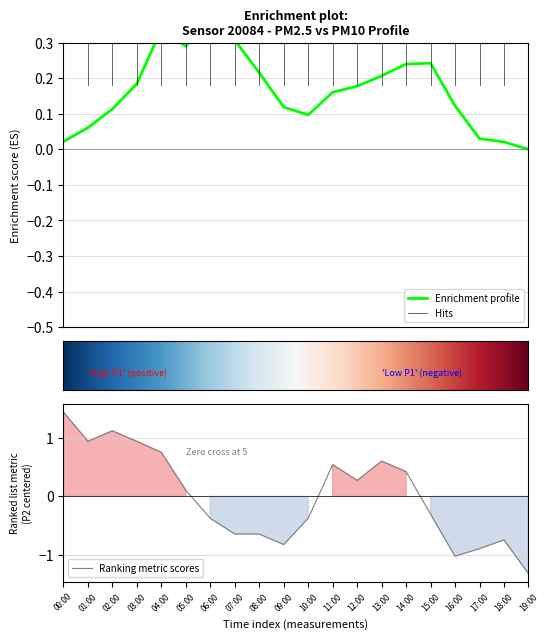

Where does the Ranking metric scores series first go above 0?

00:00